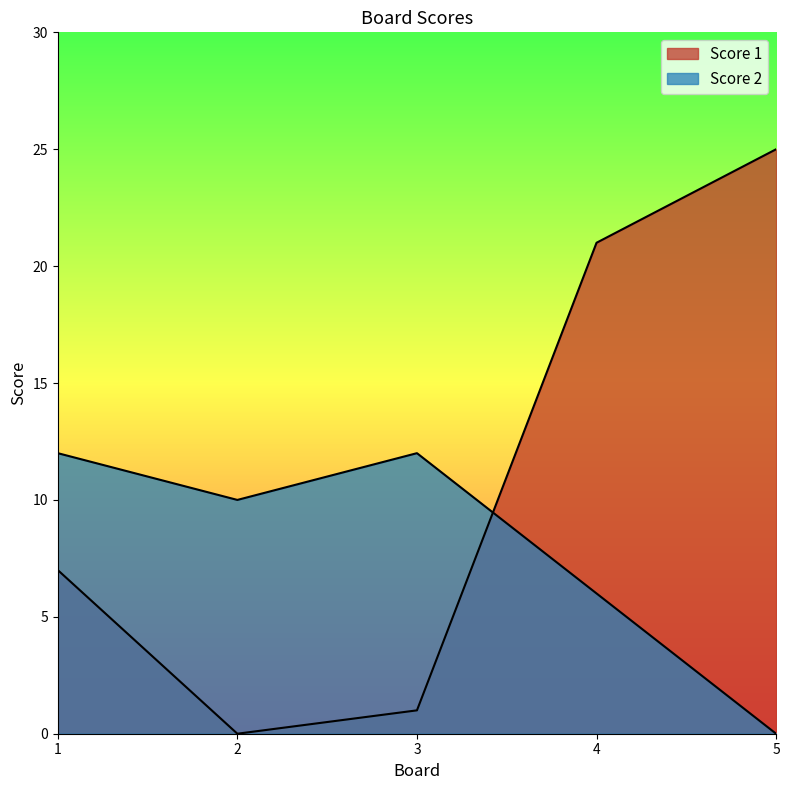

How many intersections are there between Score 1 and Score 2?

1